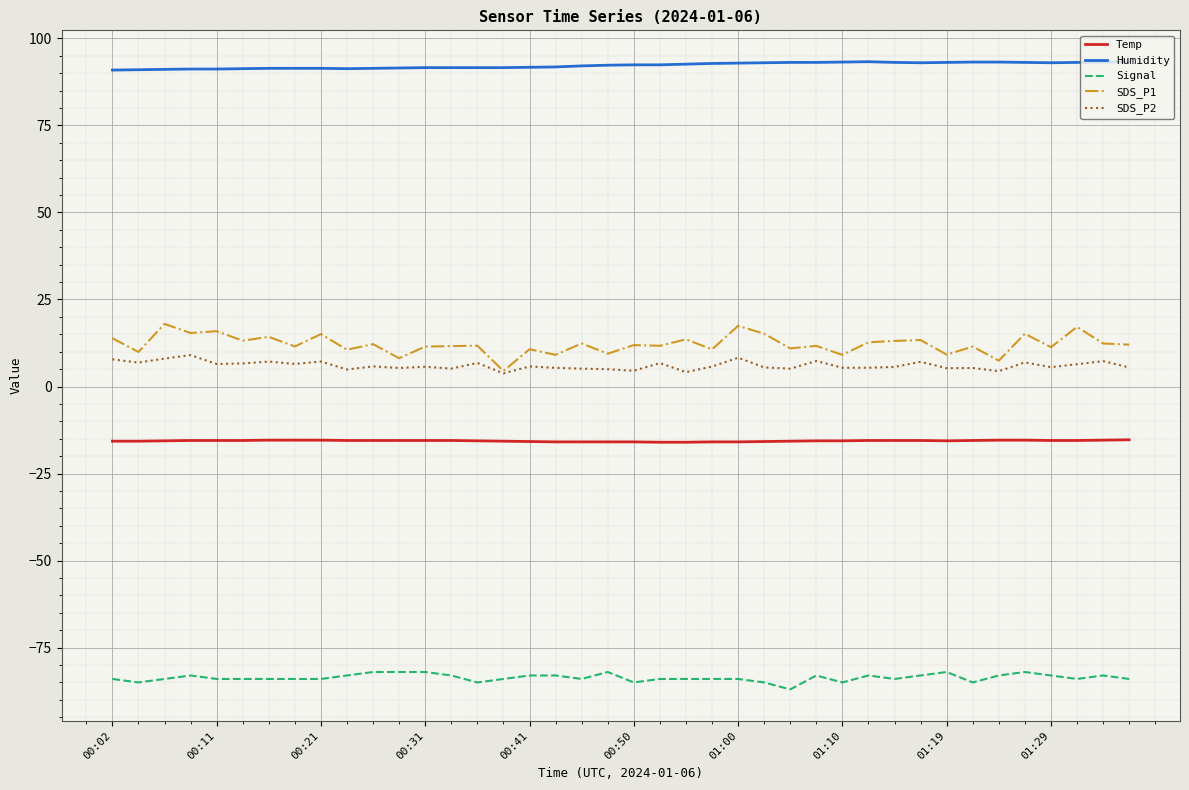

What is the highest value of the Signal series?

-82.0